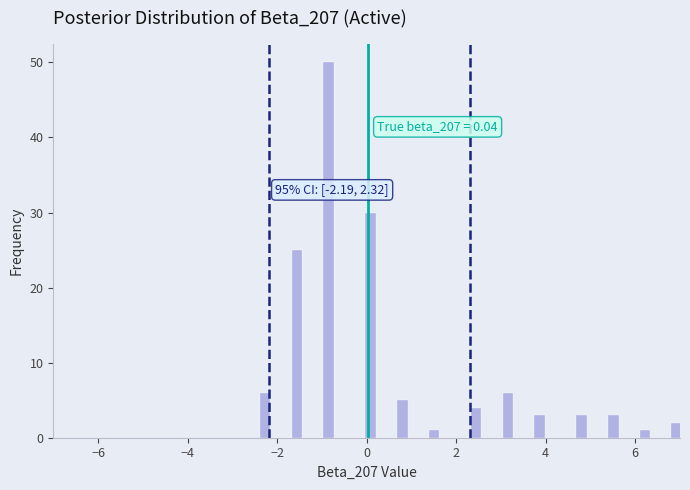

Around what value on the x-axis is the tallest bar? Give the approximate position of its centre, as read against the axis.

-0.8